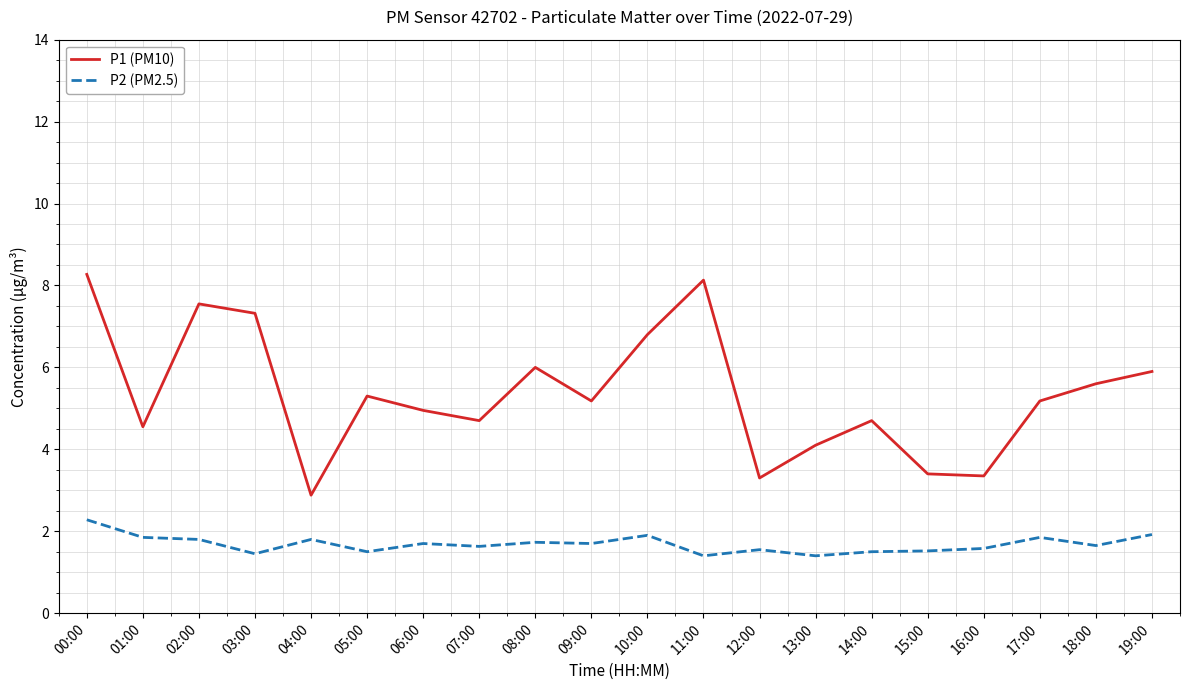

At 18:00, list the series in order from smallest to largest.

P2 (PM2.5), P1 (PM10)